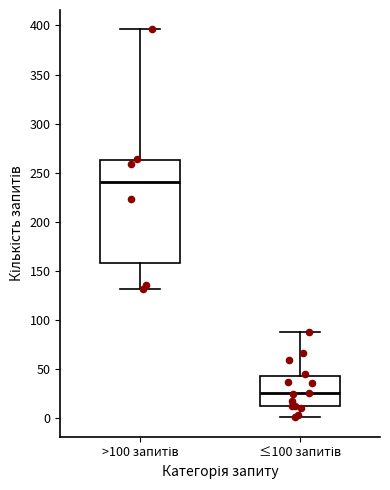

Reading left to right, transcribe this box plot: for each box, give where its median line is, the range the box spans, and where its two whiskers end, as read against the y-axis. The values are not printed on the chart, so give them approximately, as read against the axis.

>100 запитів: median 240, box 160 to 265, whiskers 130 to 395
≤100 запитів: median 25, box 15 to 45, whiskers 0 to 90